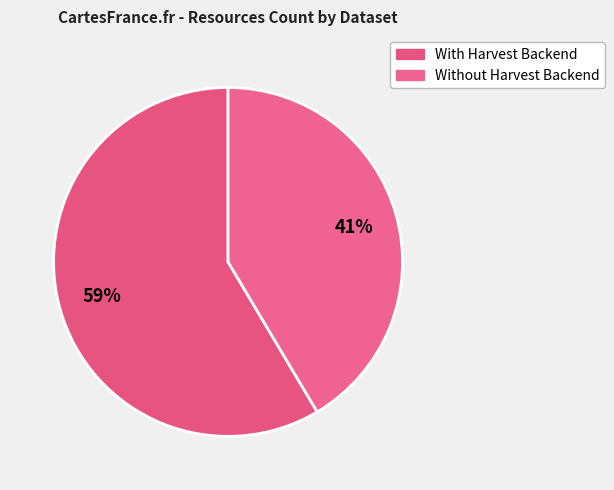

How many slices are in this pie chart?

2